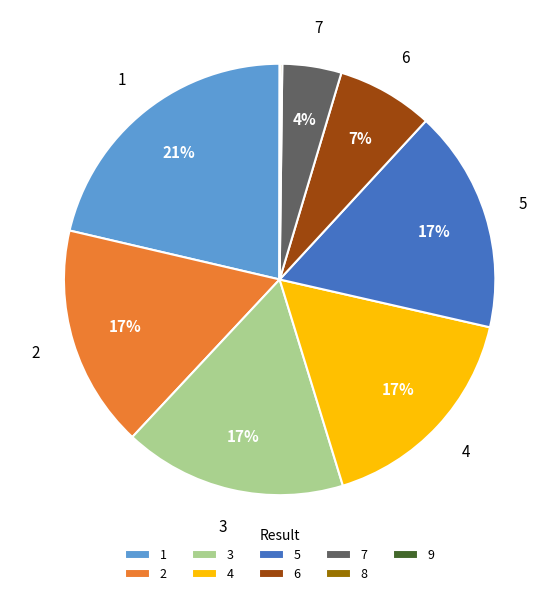

Is 3 the majority of the pie?

No